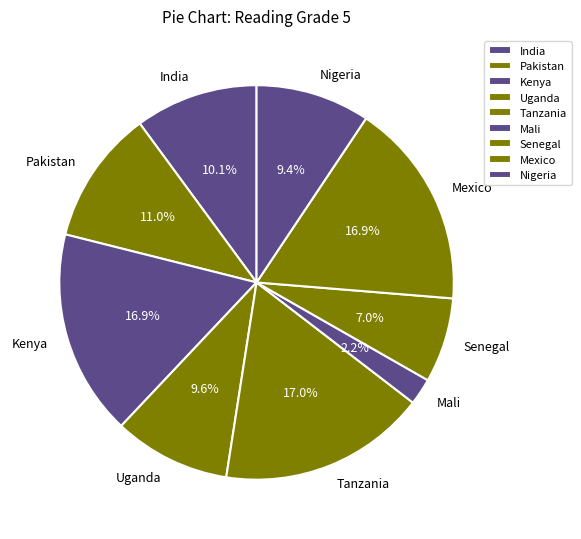

Does Kenya represent more than half of the total?

No